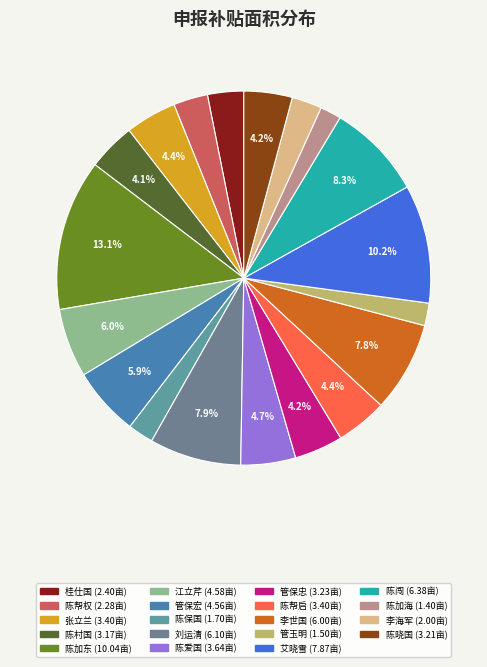

To the nearest percent, what percentage of the pie is 陈爱国?

5%